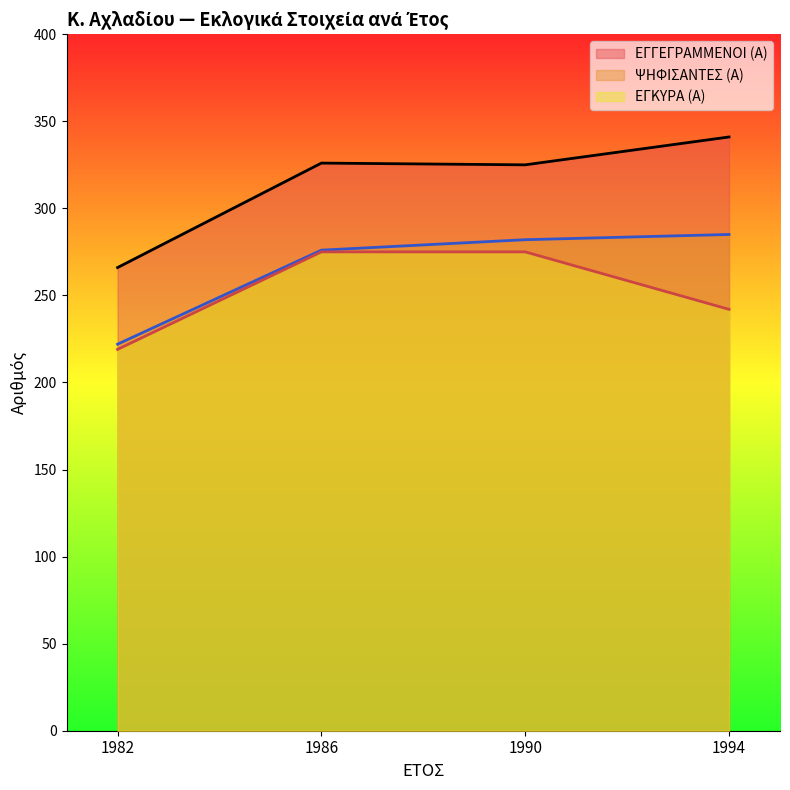

What is the sum of the ΕΓΓΕΓΡΑΜΜΕΝΟΙ (Α) values at 1994 and 1986?

667